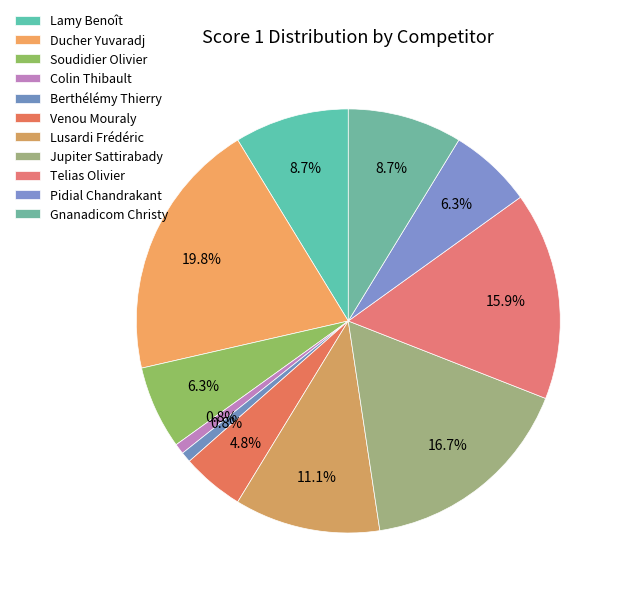

To the nearest percent, what is the difference between the largest and smallest slice percentages?

19%